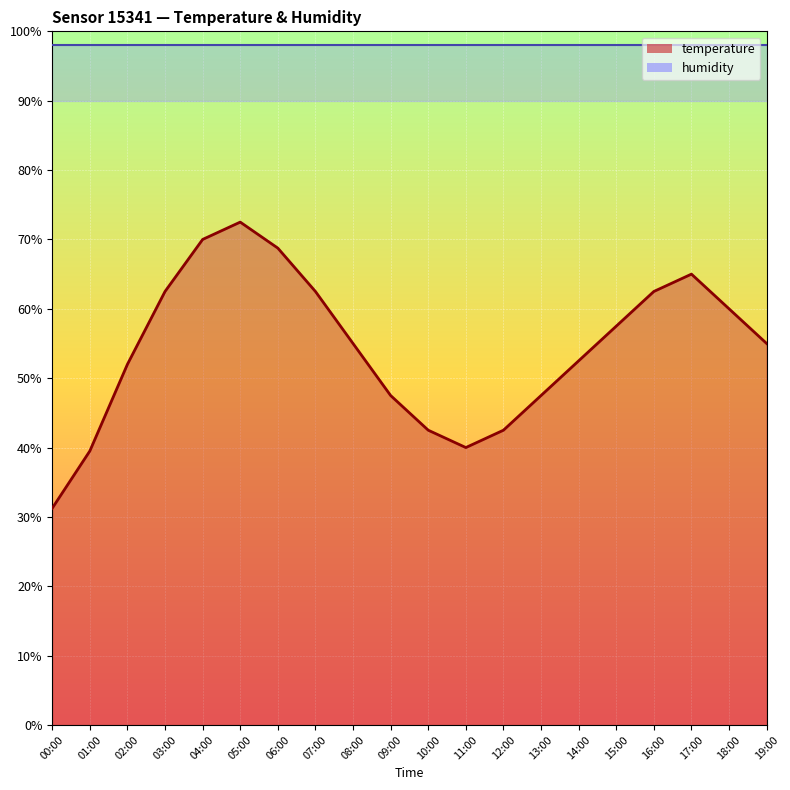

What is the value of the 17th point from the left?

62.5